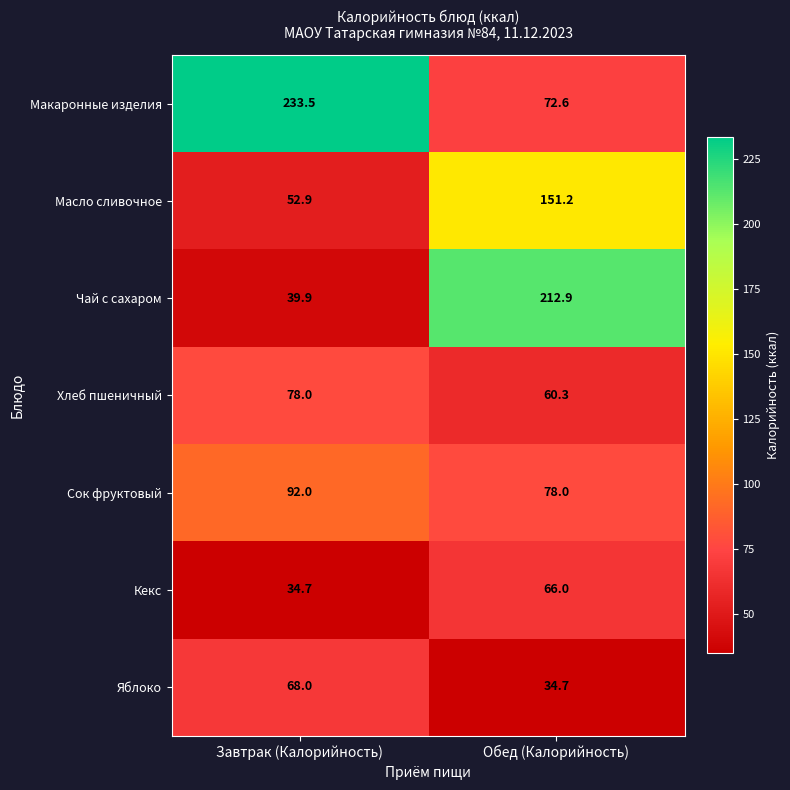

At Завтрак (Калорийность), list the series in order from largest to smallest.

Макаронные изделия, Сок фруктовый, Хлеб пшеничный, Яблоко, Масло сливочное, Чай с сахаром, Кекс